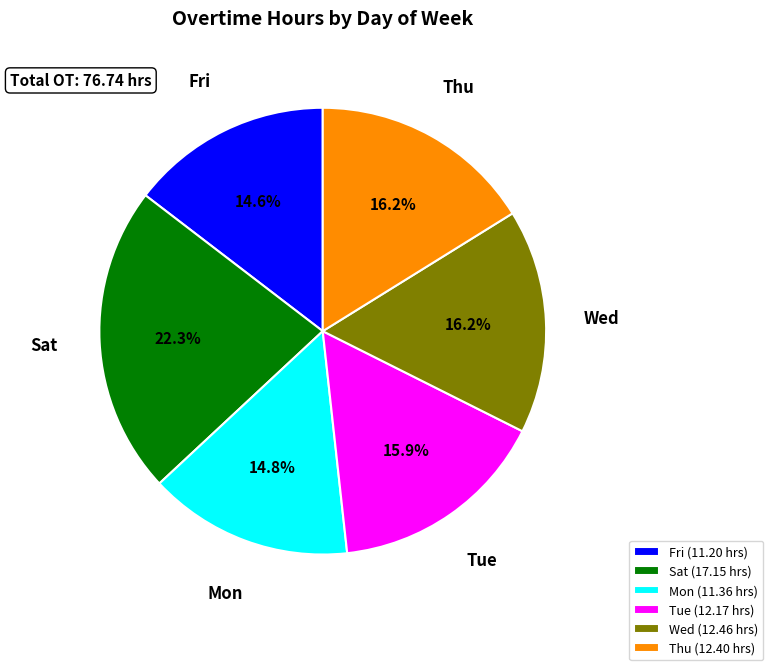

Which has a higher value, Tue (12.17 hrs) or Fri (11.20 hrs)?

Tue (12.17 hrs)